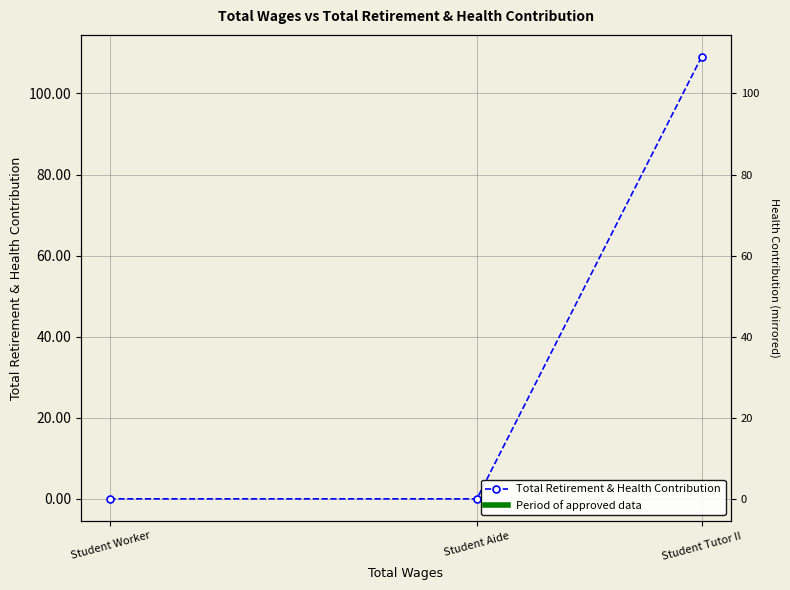

The value at Student Aide is 0. True or false?

True